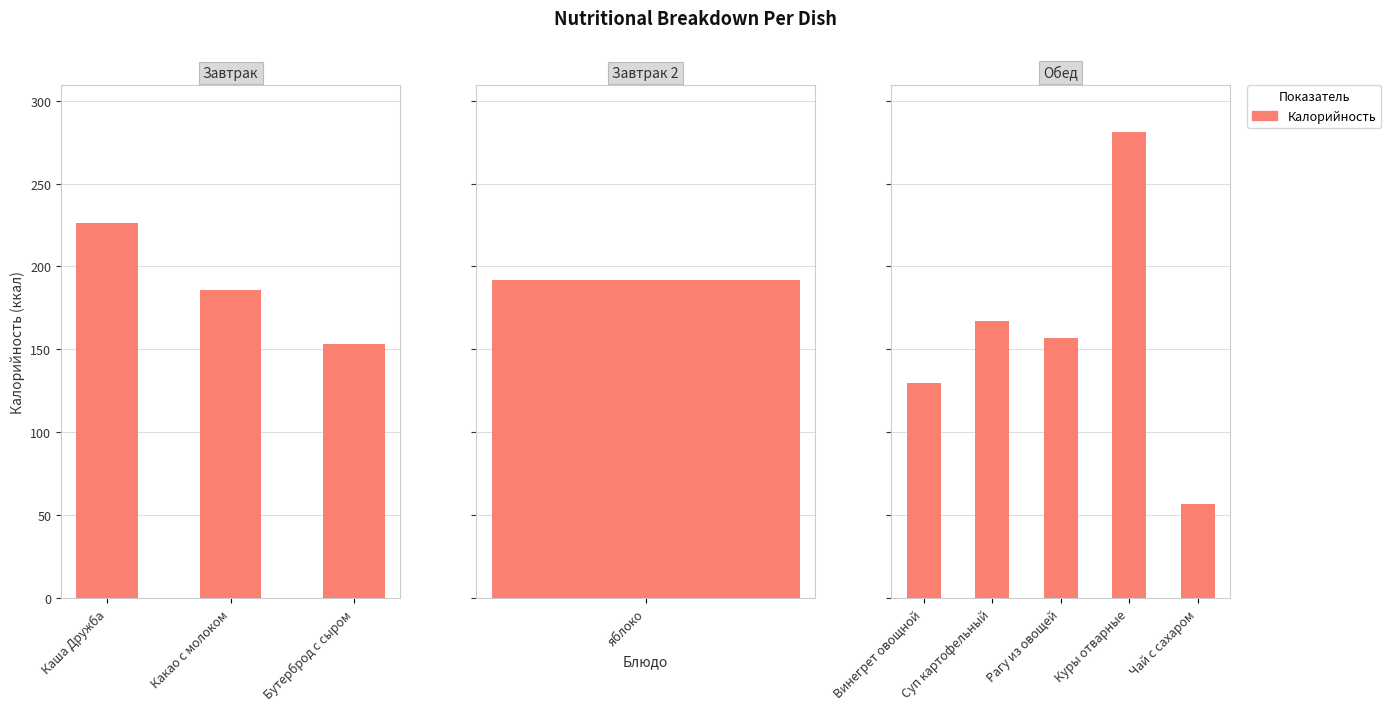

True or false: the data shows 292 at Суп картофельный.

False